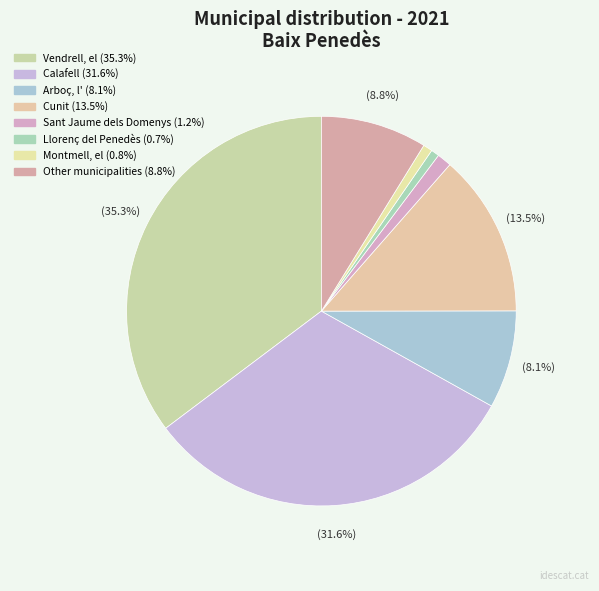

What is the change in value from Arboç, l' to Llorenç del Penedès?

-1252